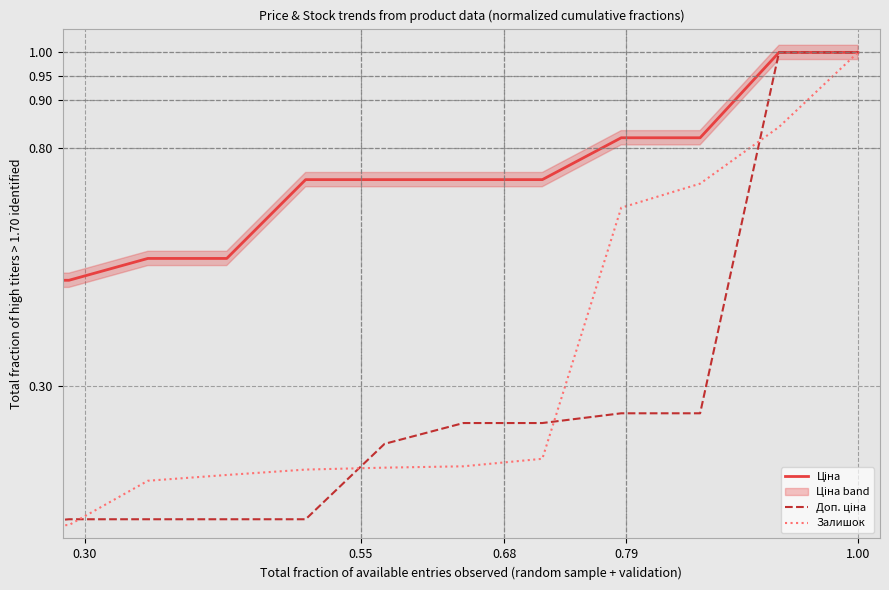

How many intersections are there between Залишок and Ціна?

1